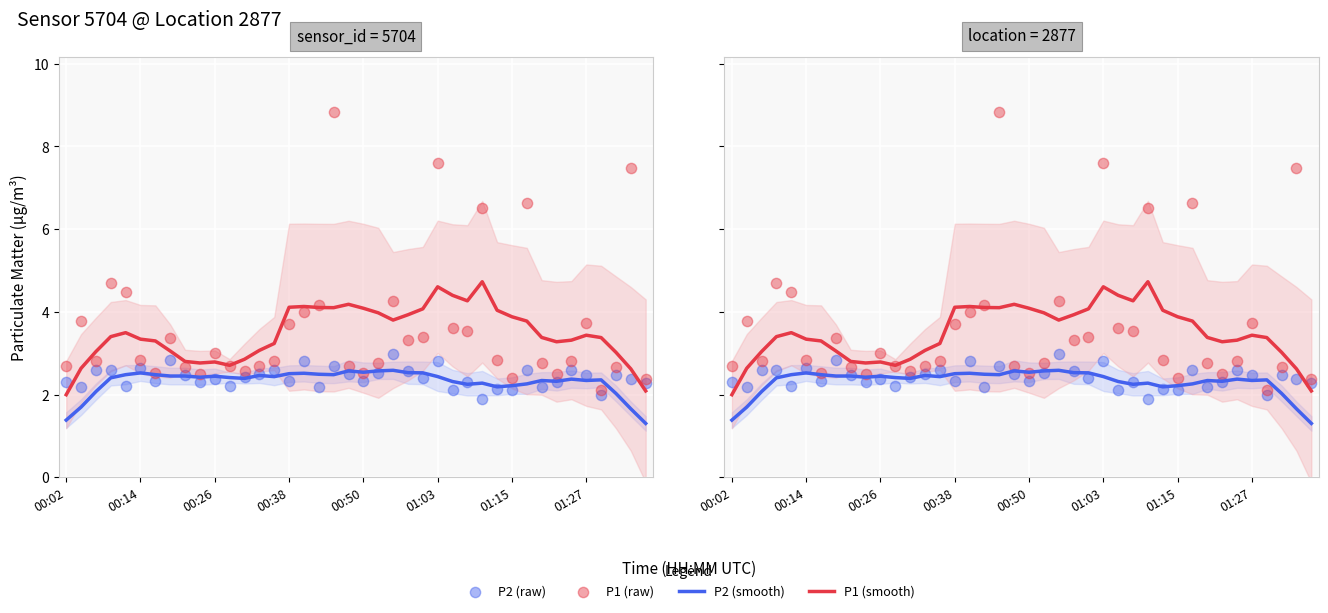

What are all the series names shown in the legend?

P2 (smooth), P1 (smooth), P2 (raw), P1 (raw)